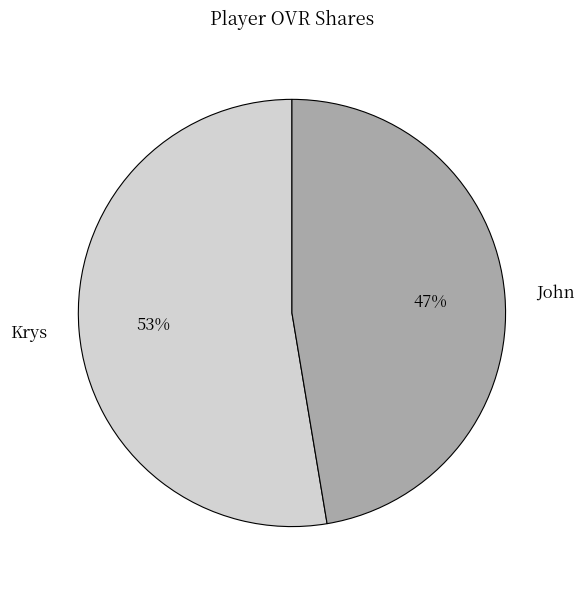

What is the ratio of the value at John to the value at Krys?

0.9